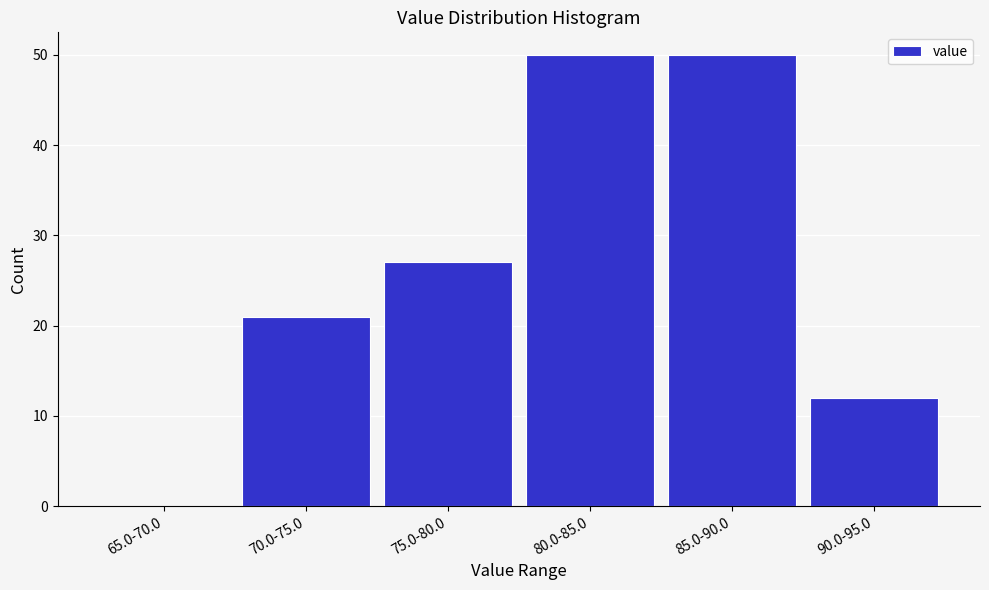

Reading right to left, transcribe all the data shown in this chart.

90.0-95.0=12	85.0-90.0=50	80.0-85.0=50	75.0-80.0=27	70.0-75.0=21	65.0-70.0=0